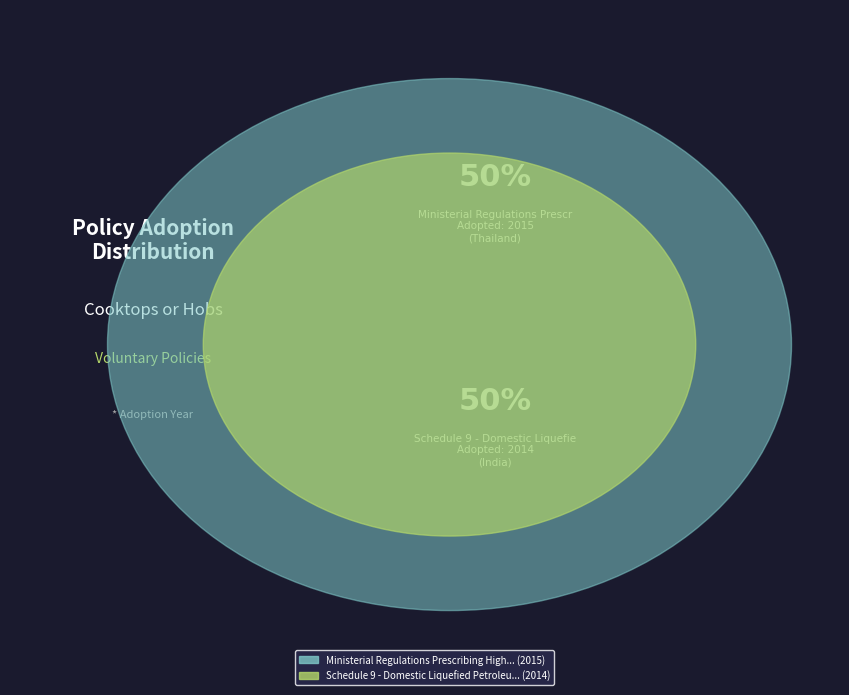

How much of the chart is everything except Ministerial Regulations Prescribing High Energy Performance Standard (Thailand)?

50.0%